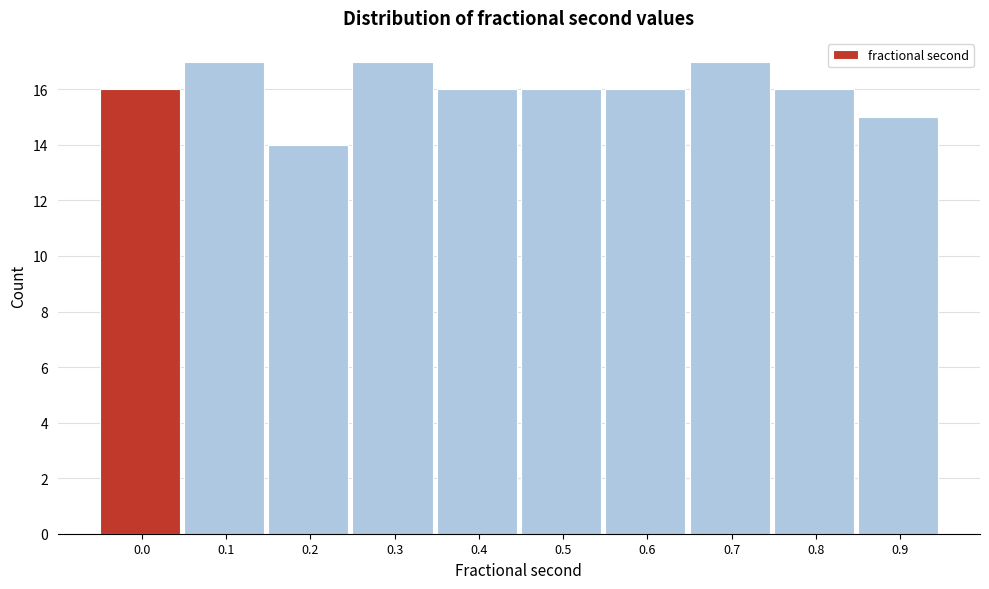

Reading left to right, transcribe all the data shown in this chart.

16	17	14	17	16	16	16	17	16	15